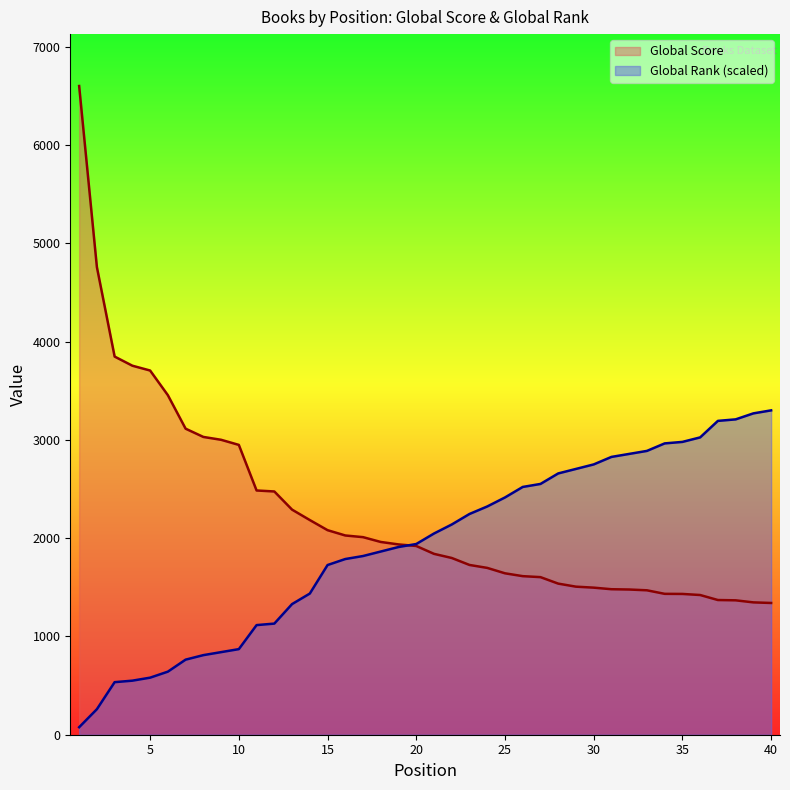

What is the maximum value for Global Score?

6603.0